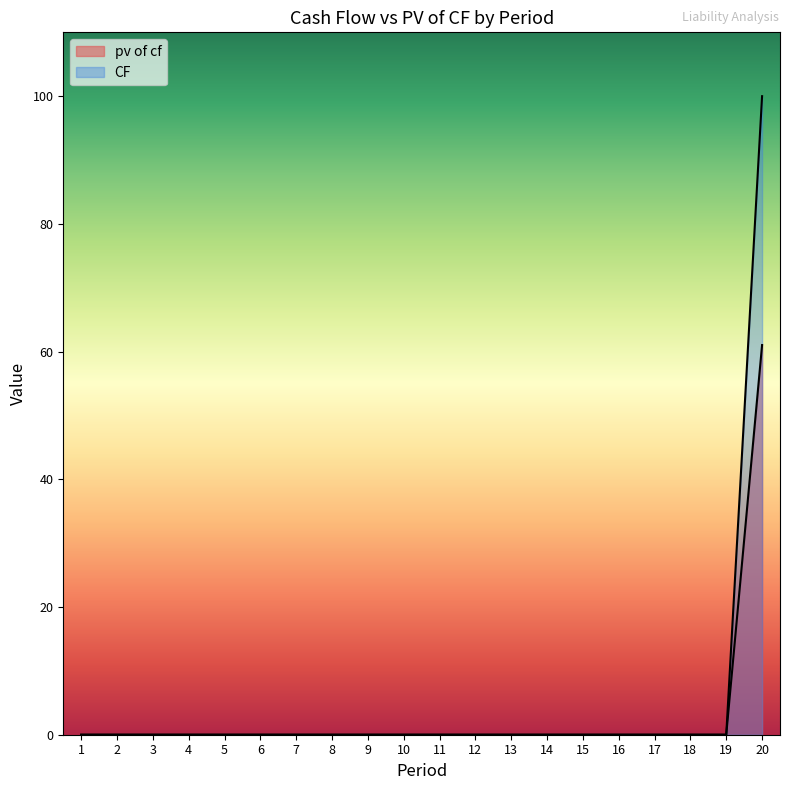

Where is pv of cf nearest to the value 30?

1